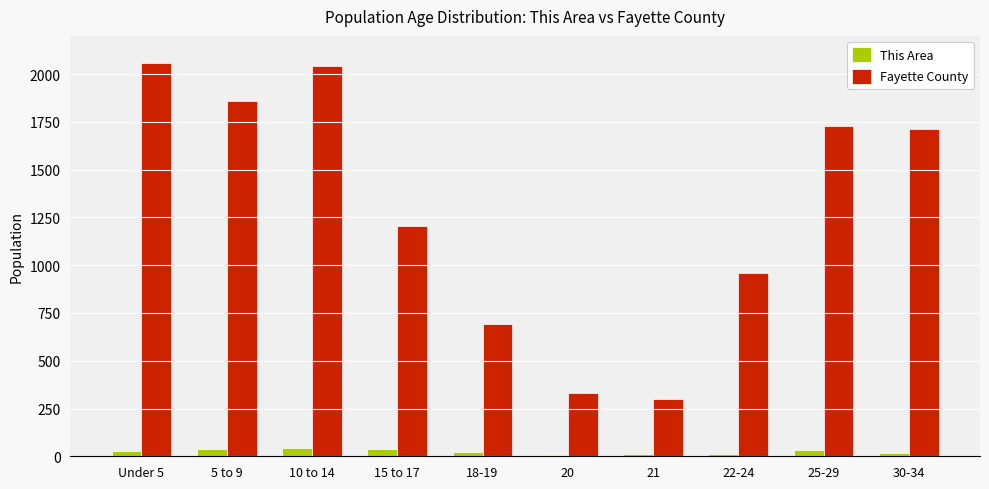

How many bars are there in total?

20